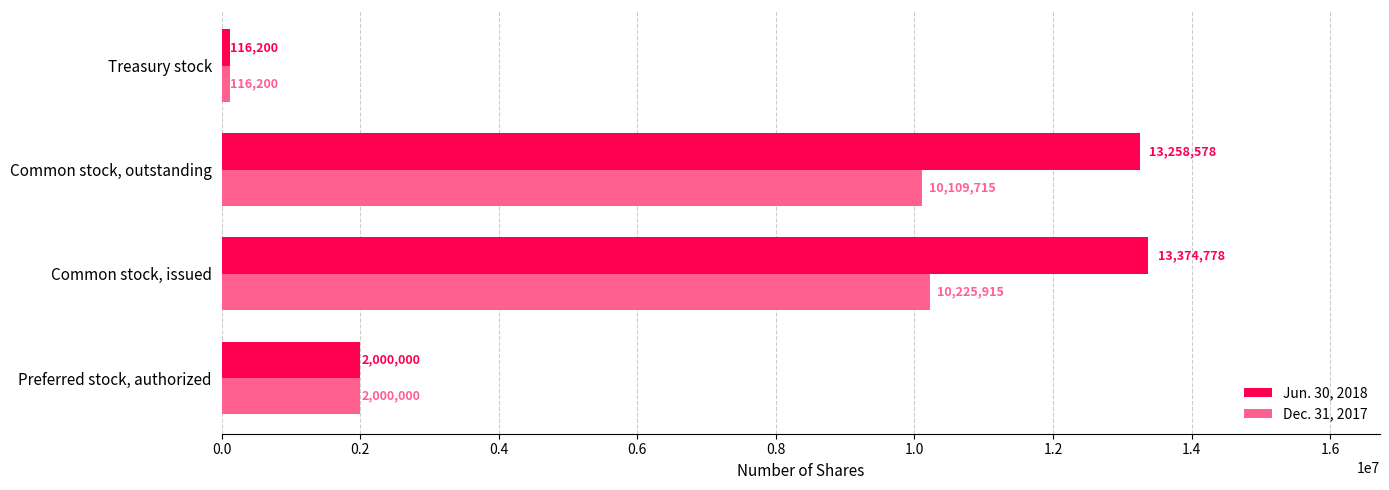

Is it true that Jun. 30, 2018 equals 13258578 at Common stock, outstanding?

True